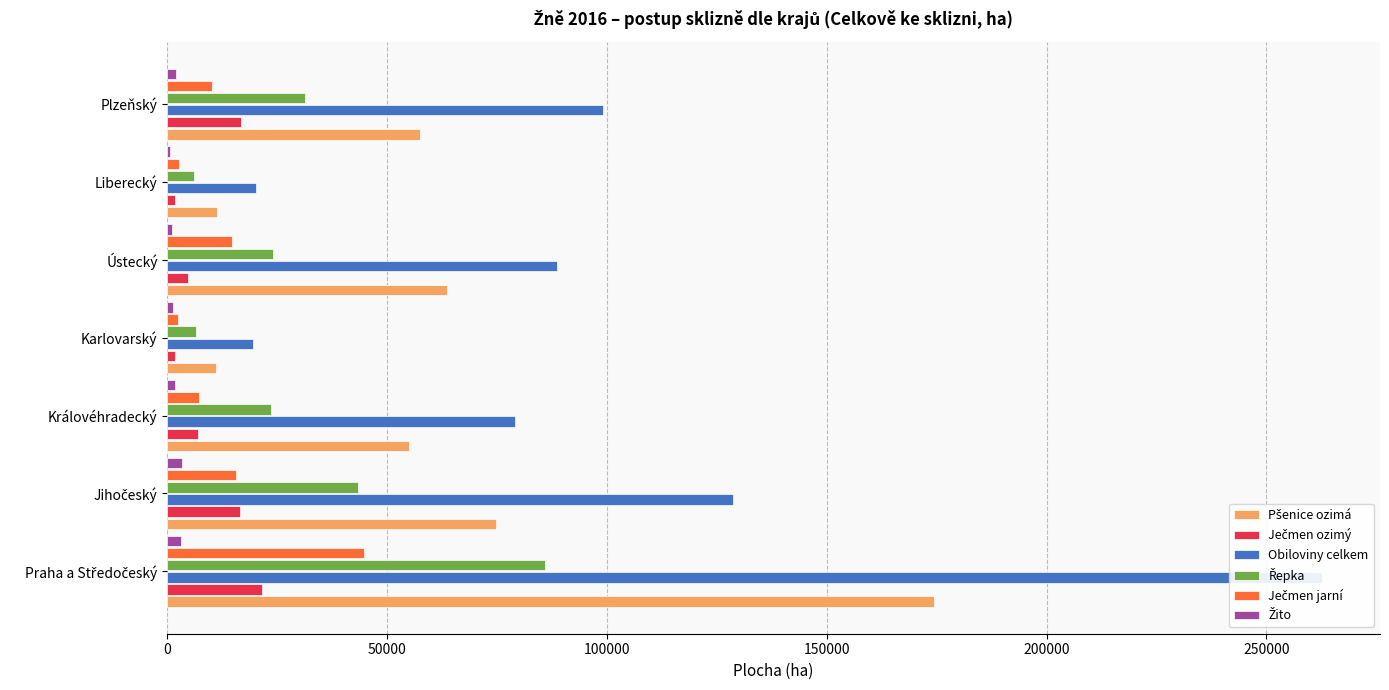

True or false: Řepka has a value of 6312 at Plzeňský.

False